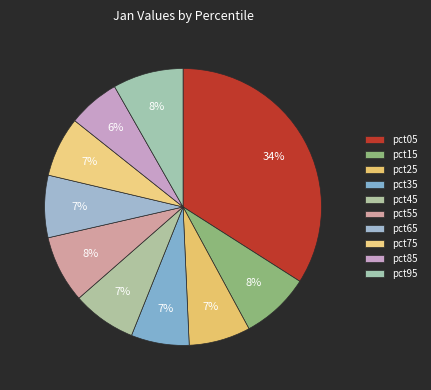

How many segments does this pie chart have?

10